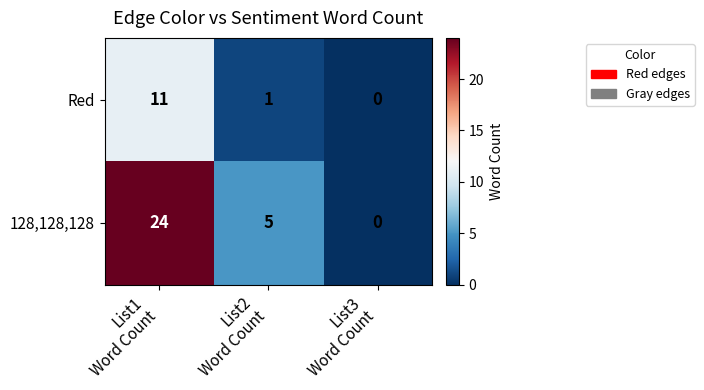

At List1
Word Count, list the series in order from smallest to largest.

Red, 128,128,128